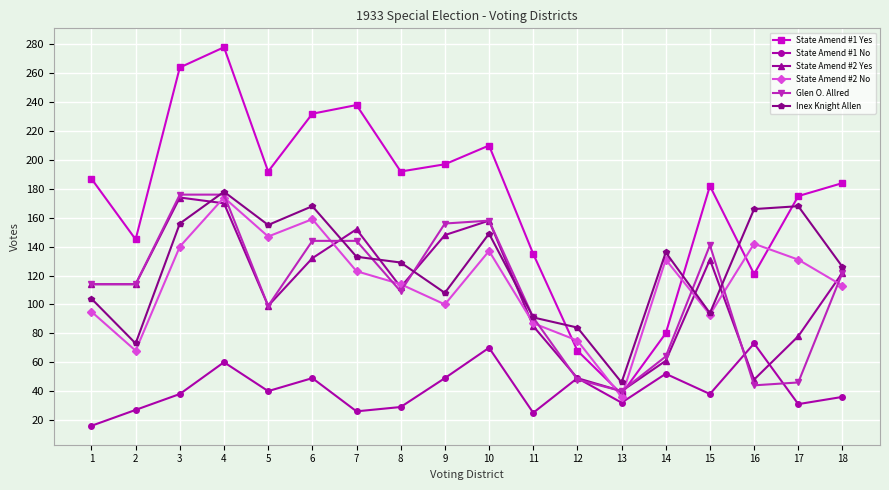

What is the value of the Inex Knight Allen point at the 8th from the left?

129